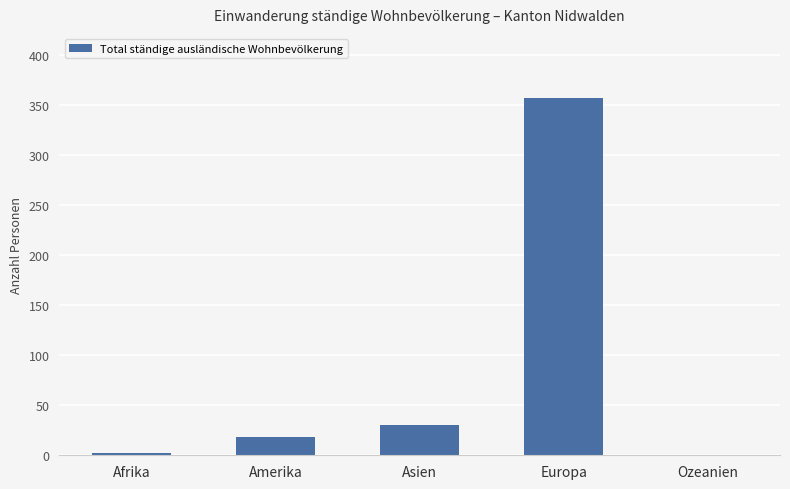

What value does the data have at Europa?

357